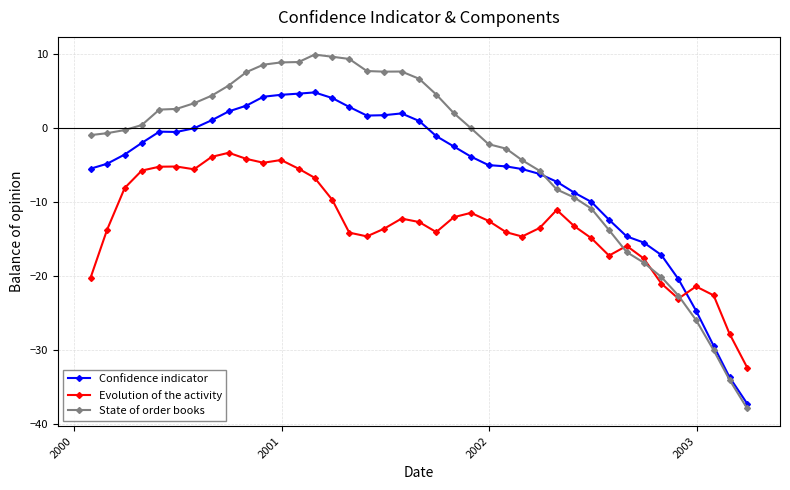

Which series has the largest range (max minus min)?

State of order books